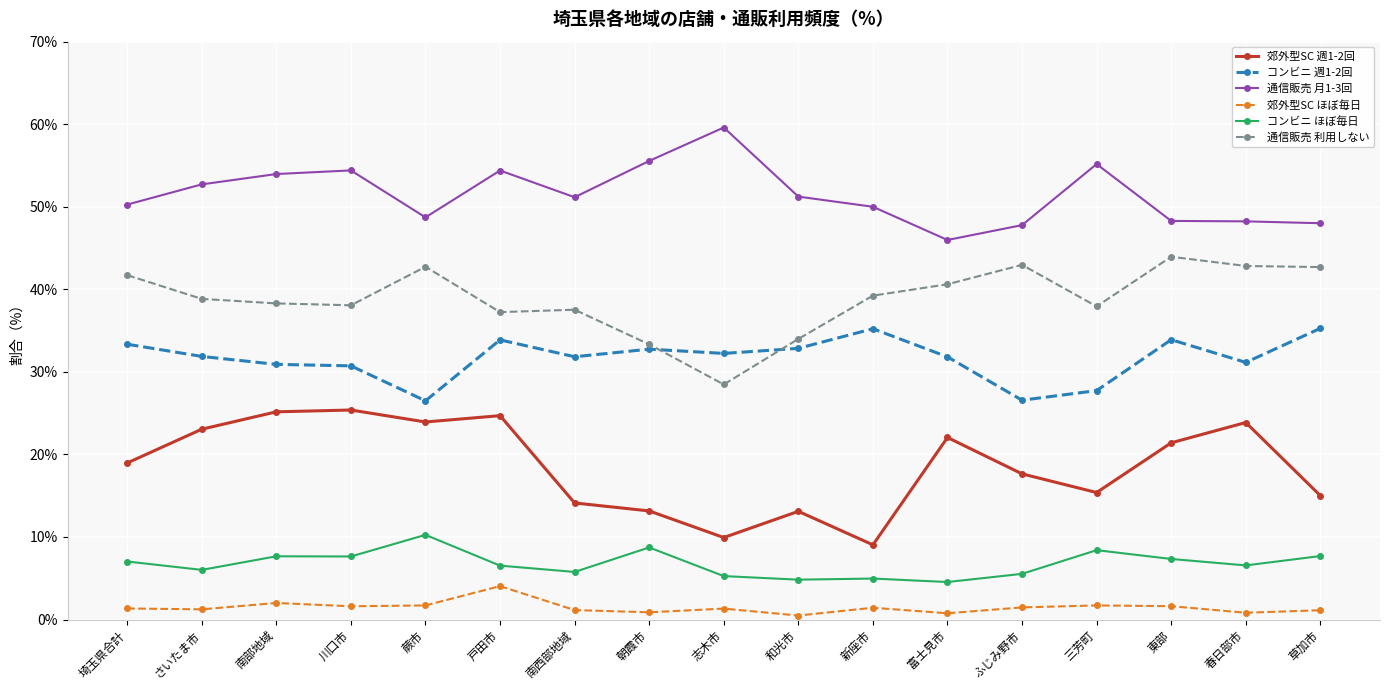

What is the label of the 7th point from the right?

新座市